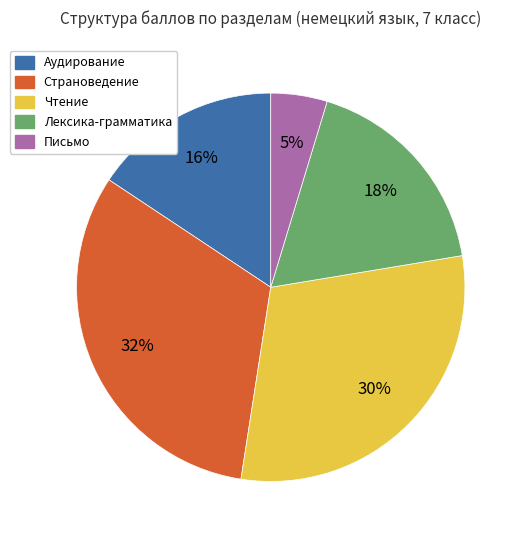

To the nearest percent, what is the difference between the largest and smallest slice percentages?

27%